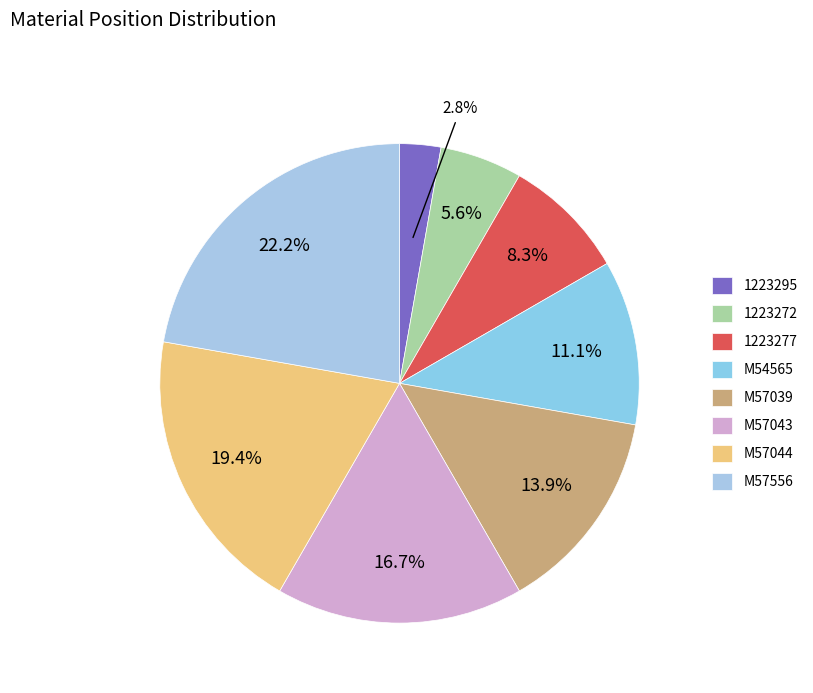

What percentage is the 1223272 slice, to the nearest percent?

6%